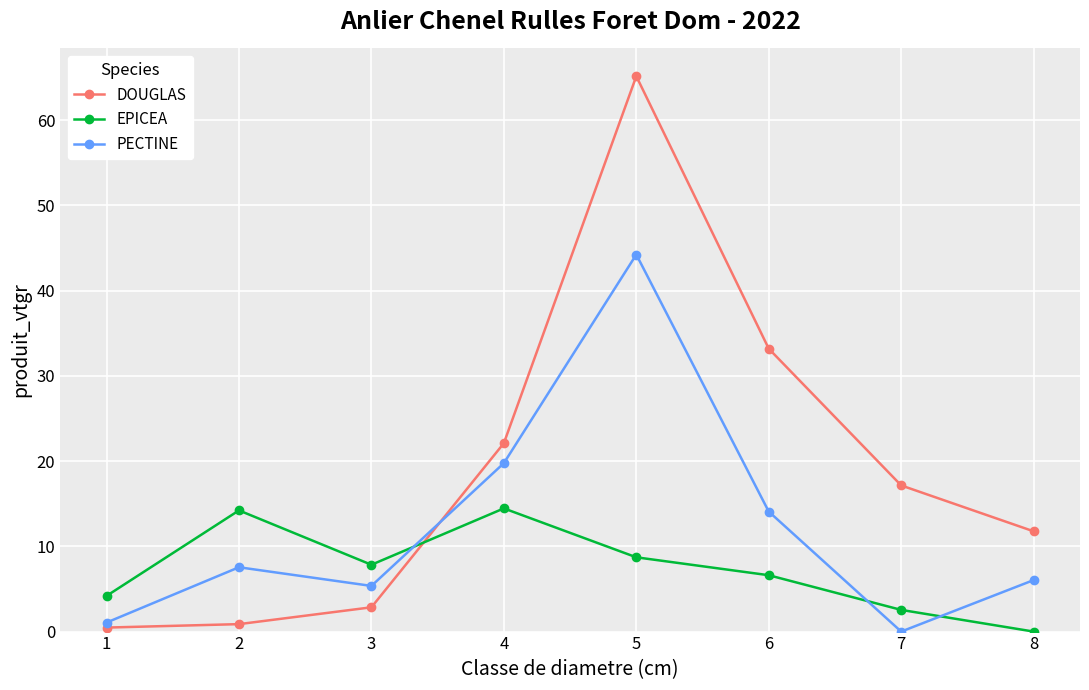

In PECTINE, how many points are higher than both neighbors (excluding endpoints)?

2